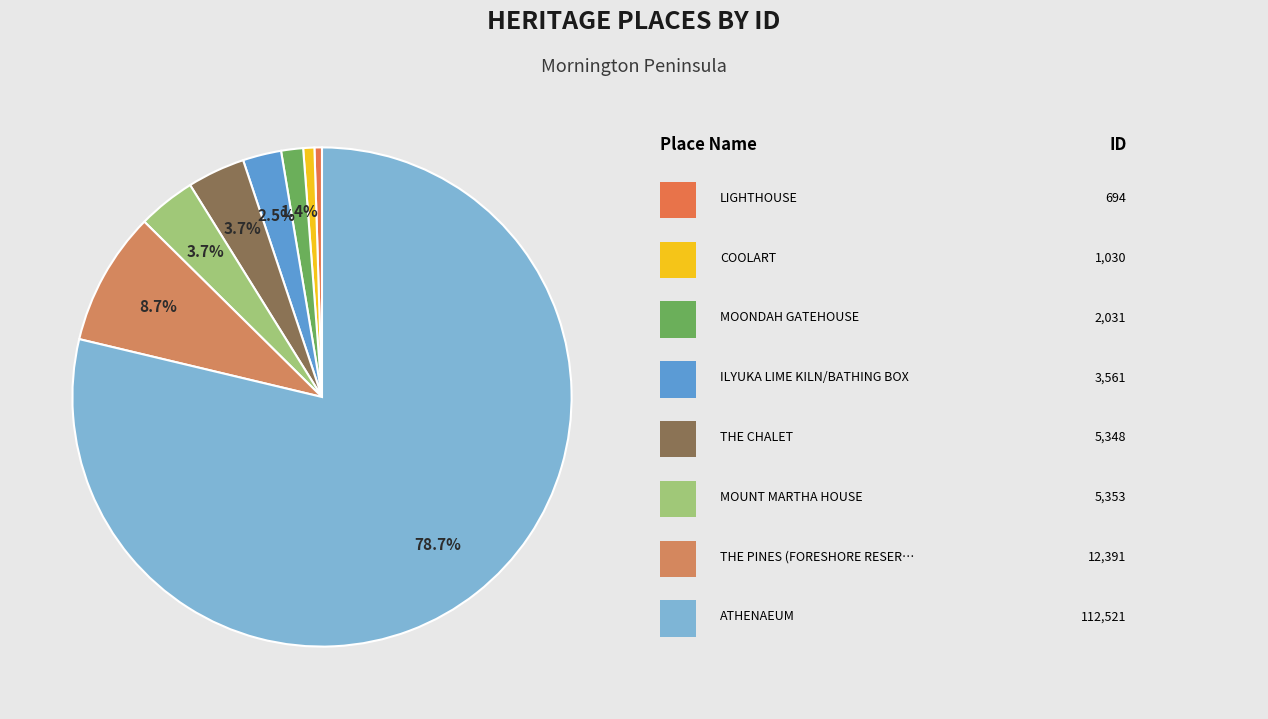

How many slices are in this pie chart?

8